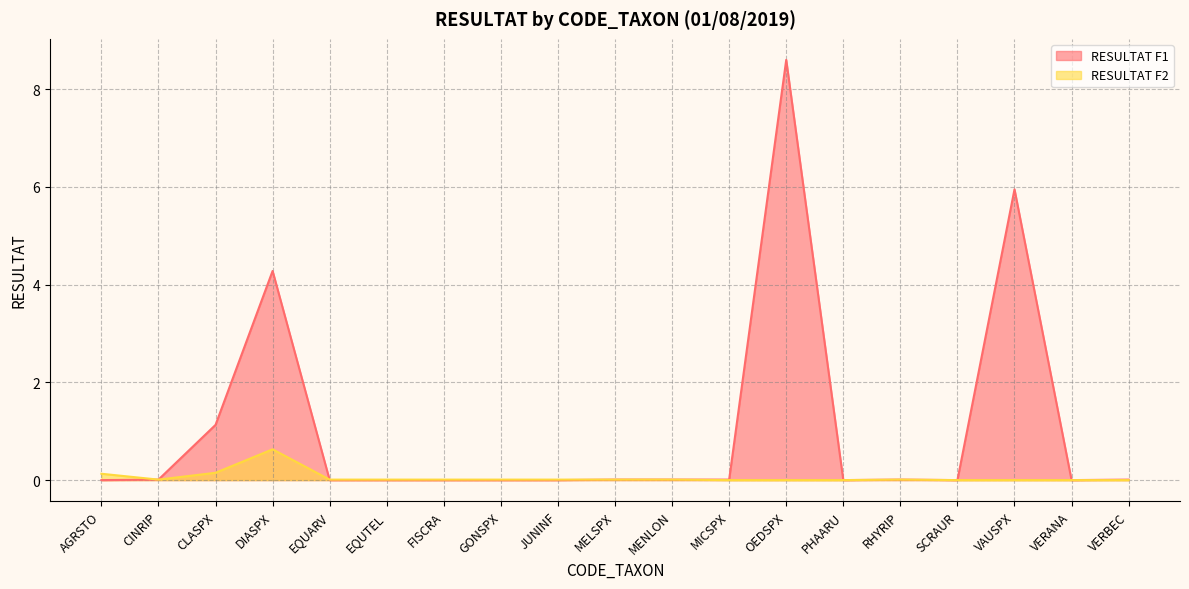

How many lines are shown in the chart?

2